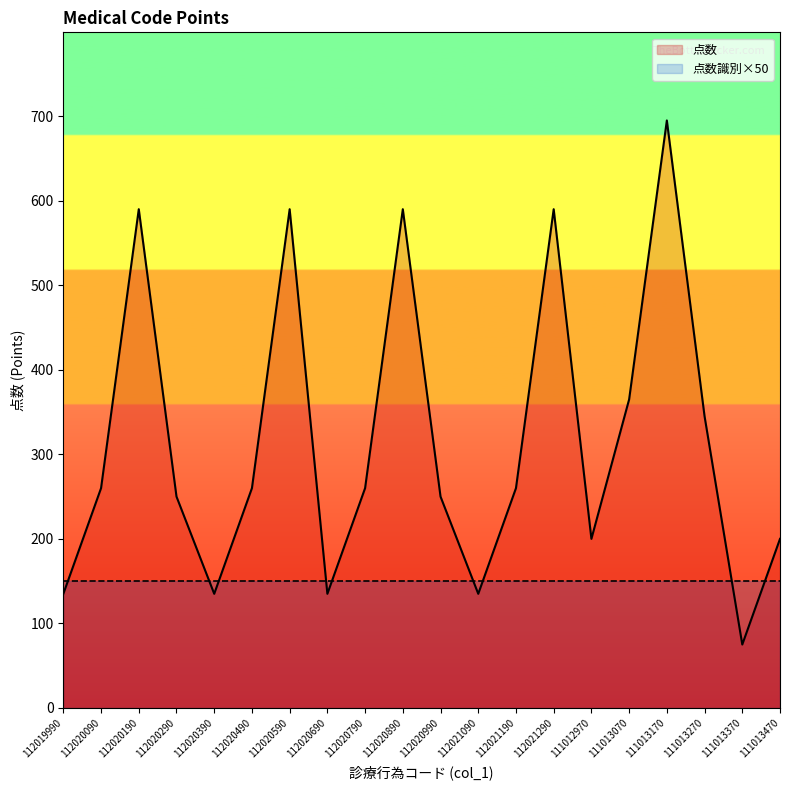

Reading left to right, extract all data points from this chart.

112019990=135	112020090=260	112020190=590	112020290=250	112020390=135	112020490=260	112020590=590	112020690=135	112020790=260	112020890=590	112020990=250	112021090=135	112021190=260	112021290=590	111012970=200	111013070=365	111013170=695	111013270=345	111013370=75	111013470=200